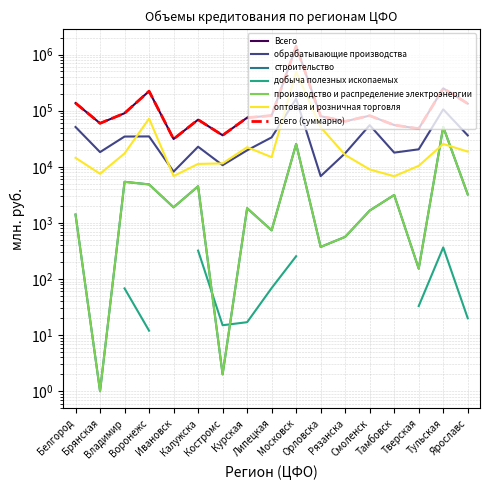

The производство и распределение электроэнергии series shows 2484 at Курская. True or false?

False